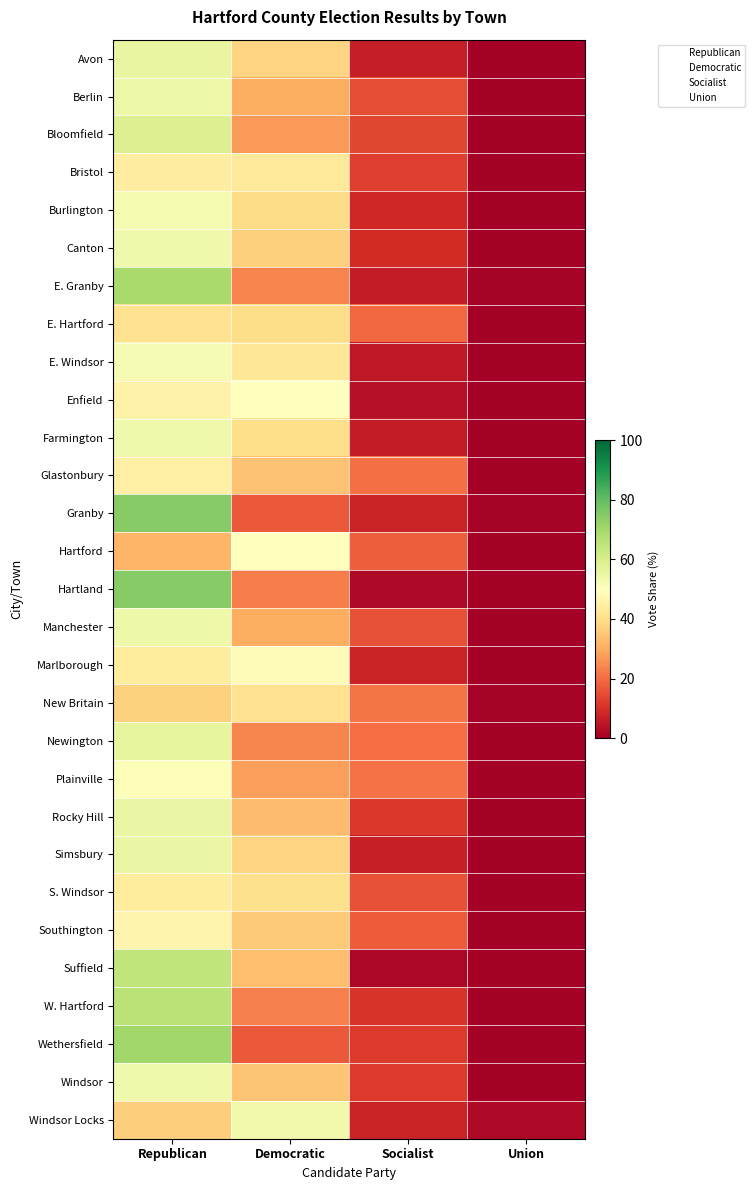

Between Union and Republican, which is larger?

Republican